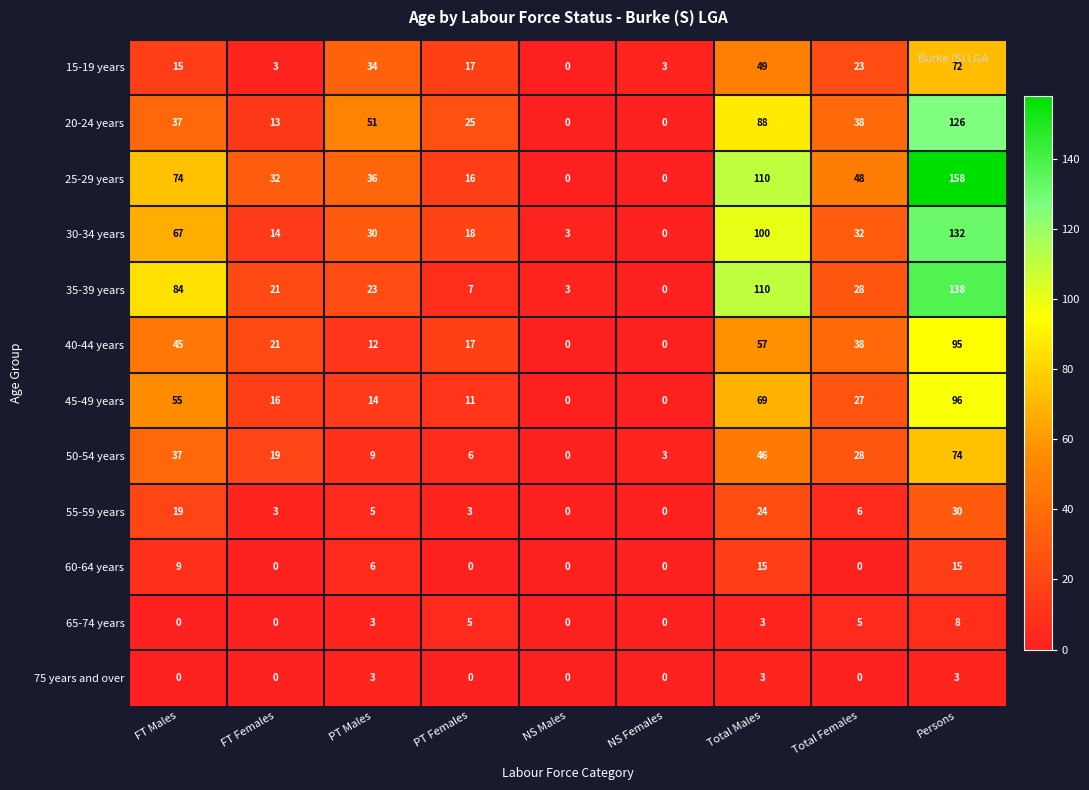

What is the difference between the maximum and minimum values in the 15-19 years series?

72